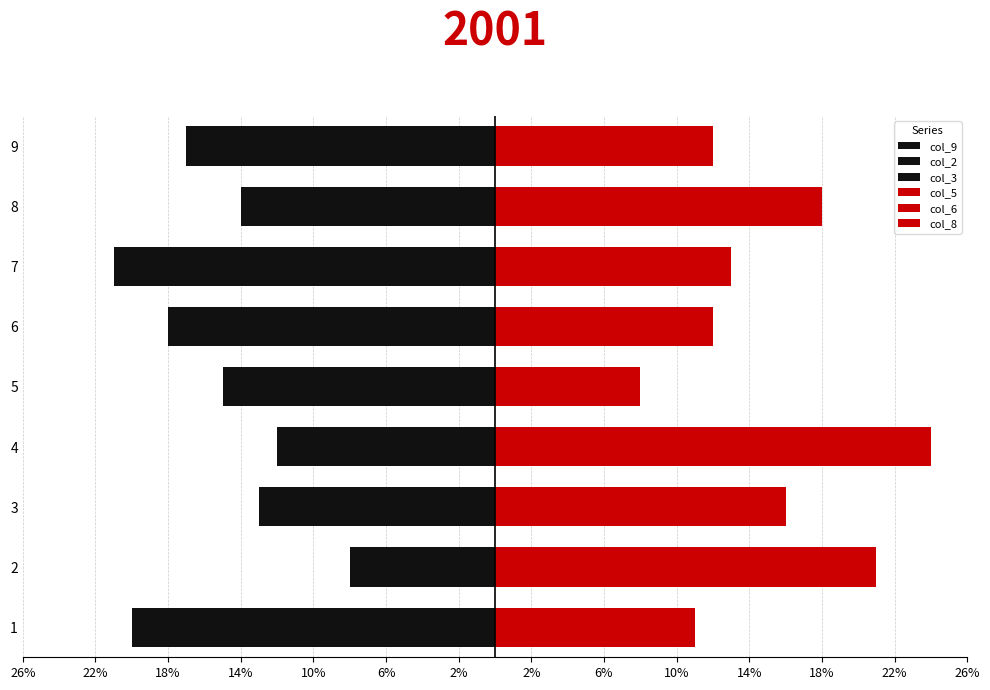

True or false: col_6 has a value of 7 at 7.

False